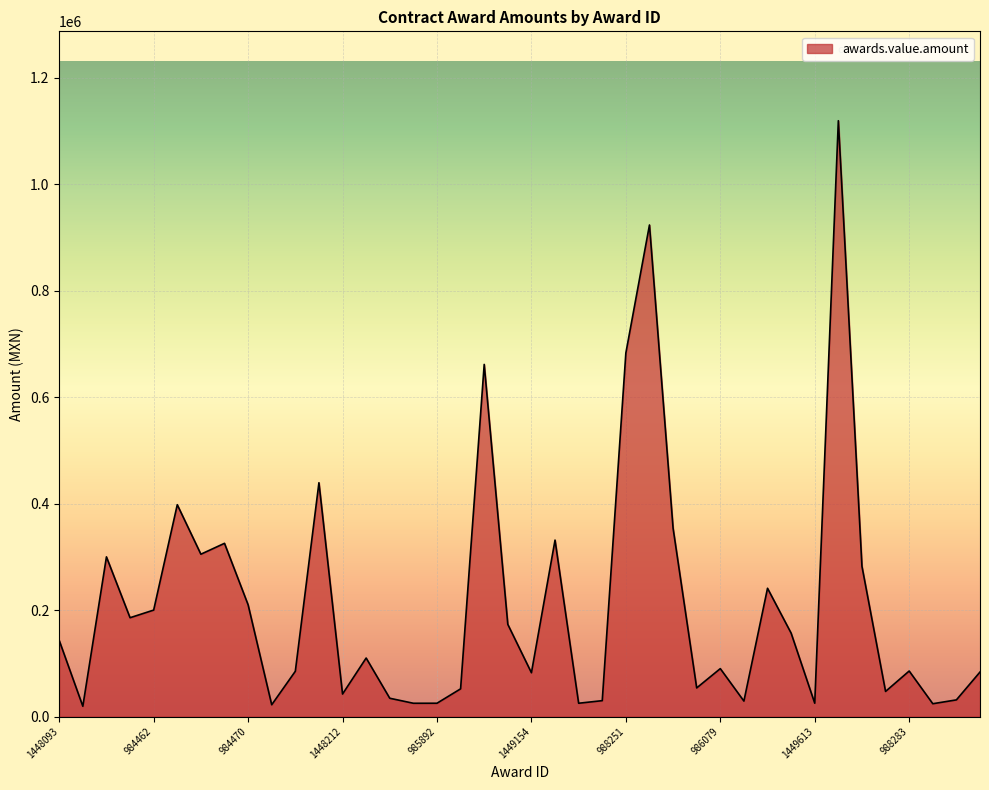

What is the maximum value shown in the chart?

1119550.0